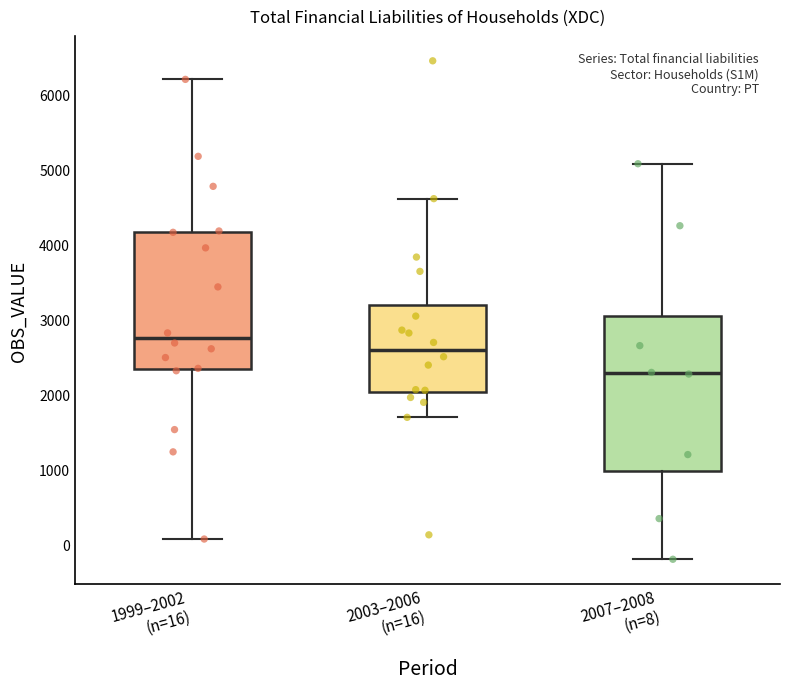

Which box is the tallest, from its lower edge to its upper edge?

2007–2008 (n=8)